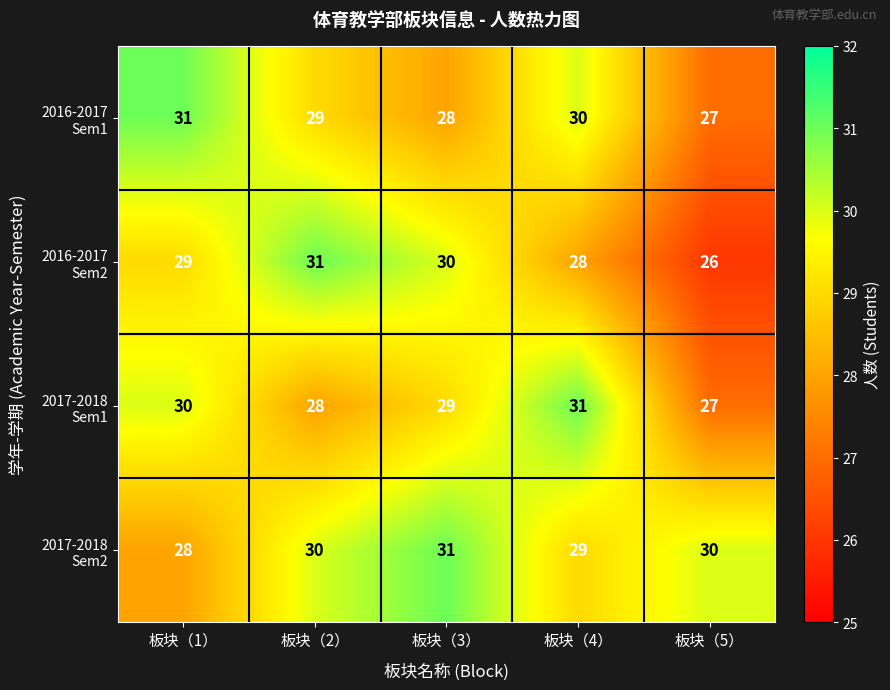

What is the total value across all series at 板块（5）?

110